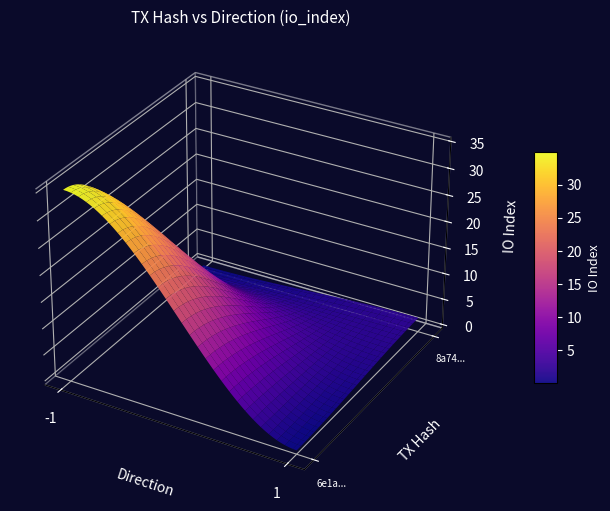

Which series has the largest range (max minus min)?

6e1abbb6319256666da1800e4d194df94bd5d47